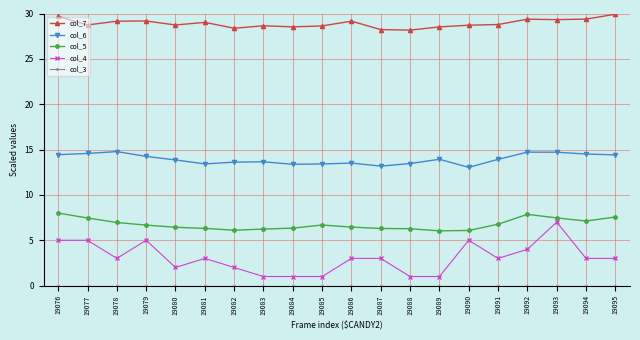

Which series has the largest total across all categories?

col_7